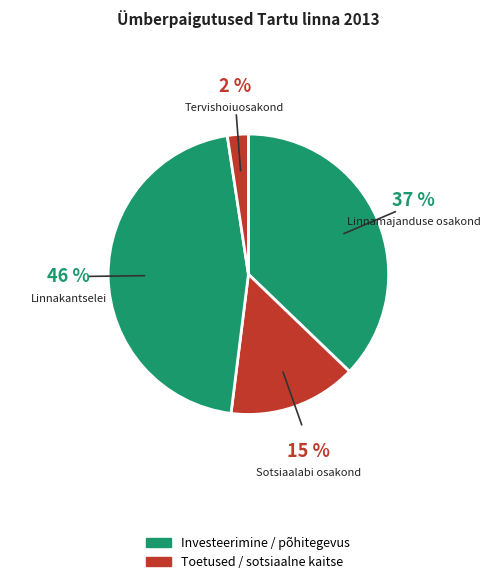

Count the number of slices in the pie.

4